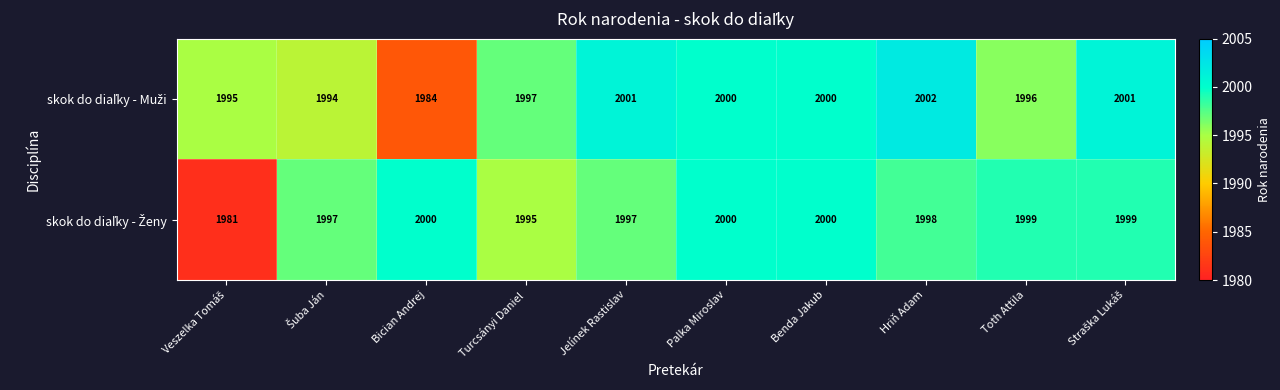

Which label corresponds to the largest value in the chart?

Hriň Adam